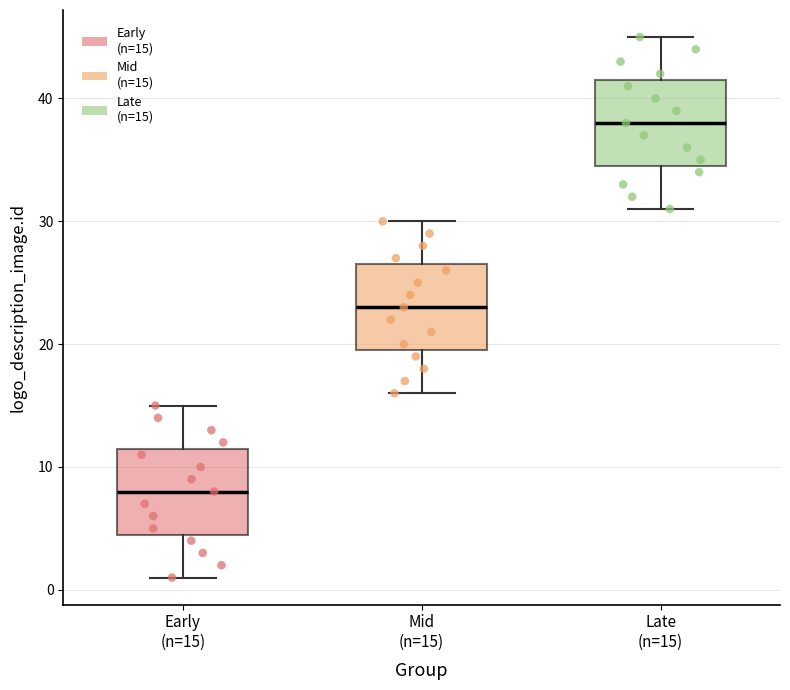

Reading left to right, transcribe this box plot: for each box, give where its median line is, the range the box spans, and where its two whiskers end, as read against the y-axis. The values are not printed on the chart, so give them approximately, as read against the axis.

Early (n=15): median 8, box 5 to 12, whiskers 1 to 15
Mid (n=15): median 23, box 20 to 27, whiskers 16 to 30
Late (n=15): median 38, box 35 to 42, whiskers 31 to 45